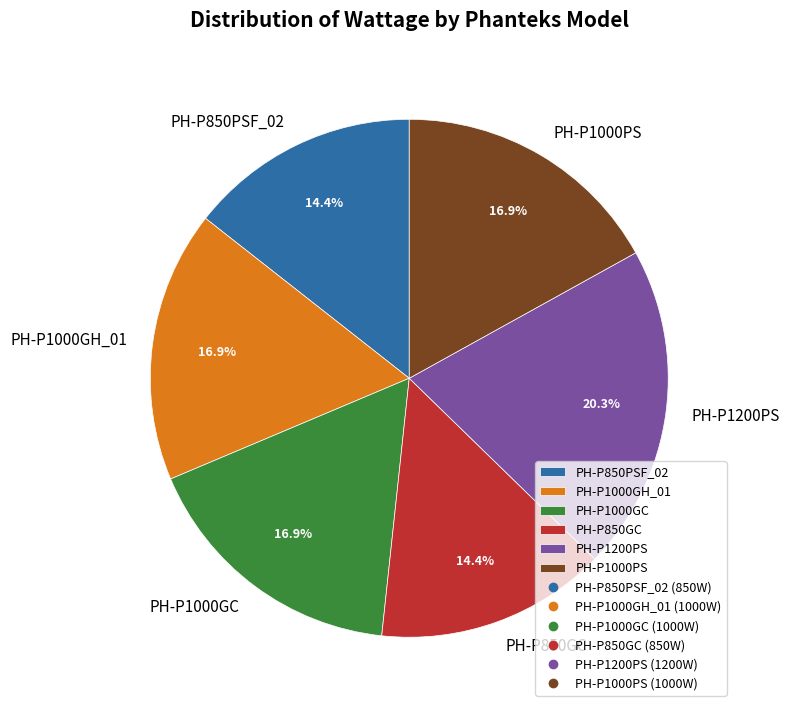

Is PH-P1000GC the majority of the pie?

No